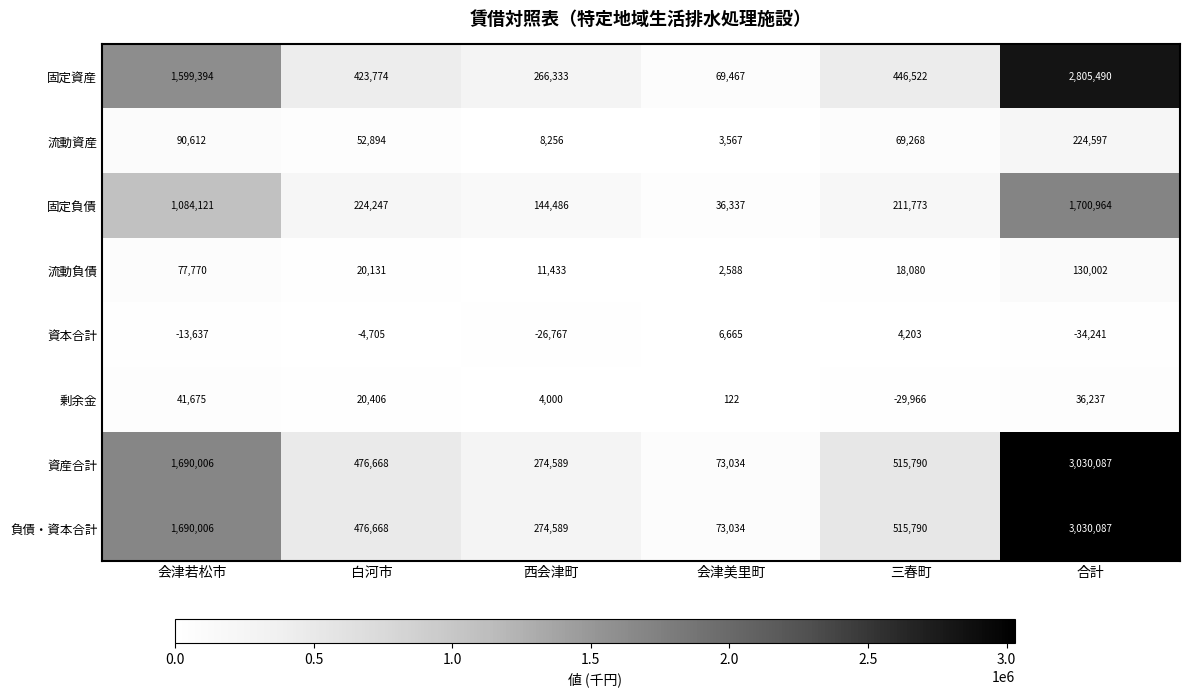

What is the spread (max minus min) of values at 会津美里町?

72912